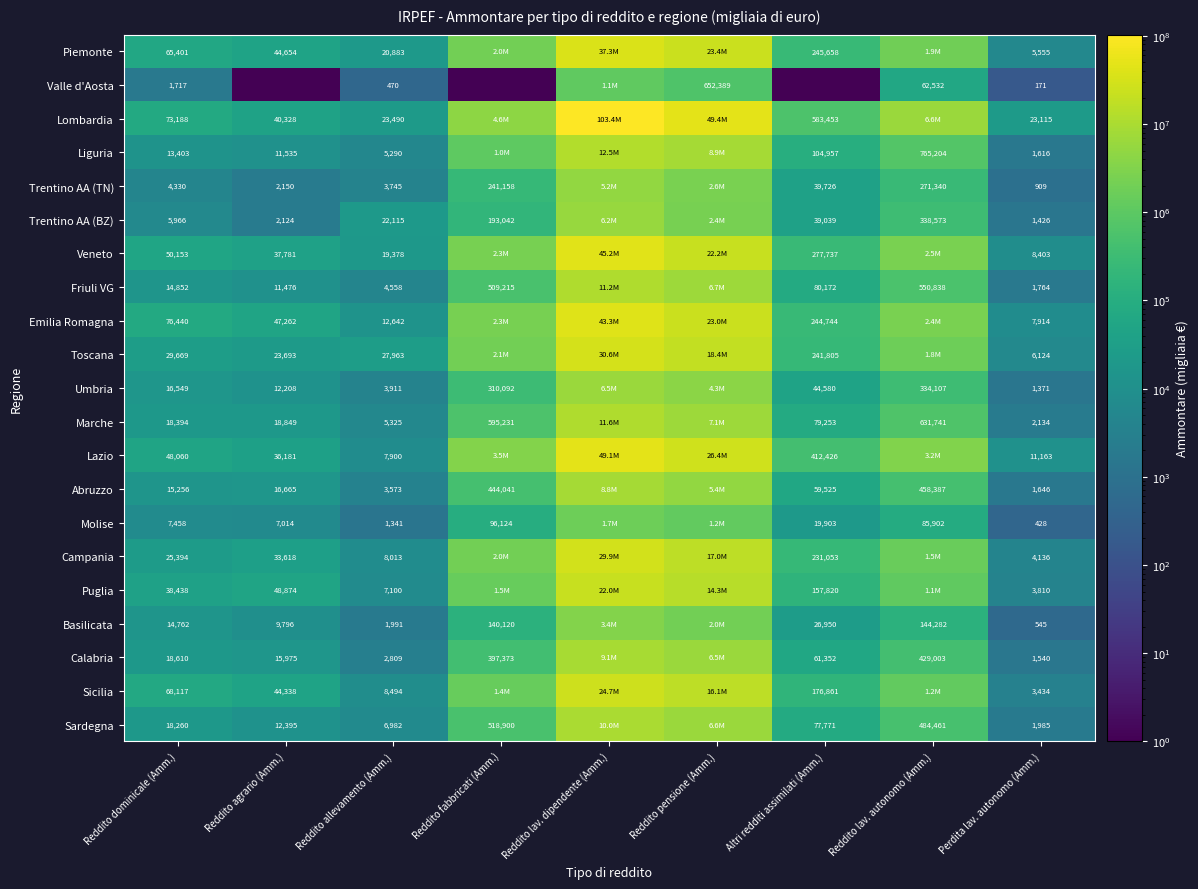

Is the value of Lombardia at Reddito allevamento (Amm.) greater than the value of Trentino AA (BZ) at Altri redditi assimilati (Amm.)?

No